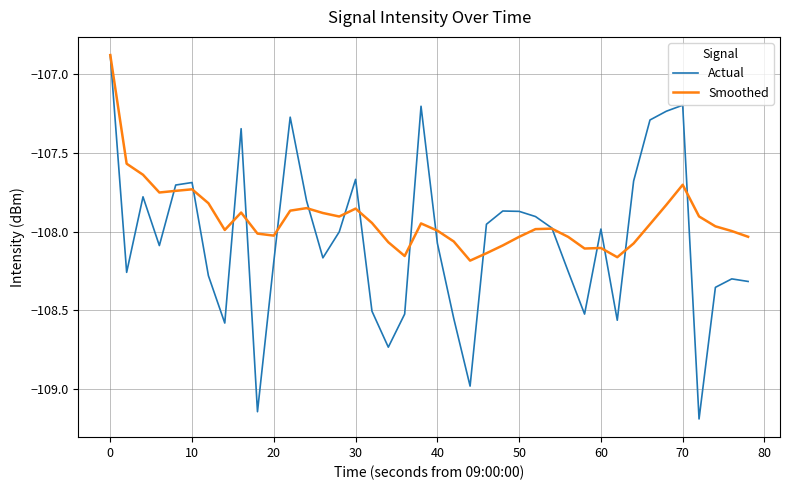

What is the maximum value shown in the chart?

-106.9